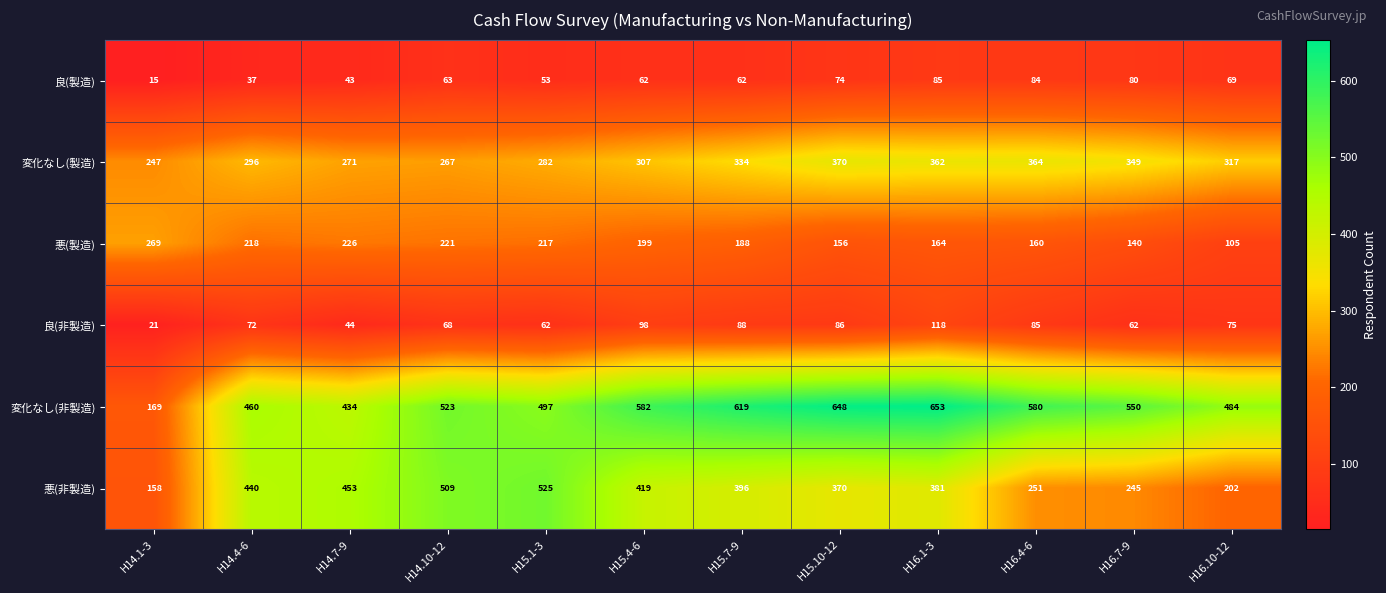

At how many categories does at least one series exceed 254?

12